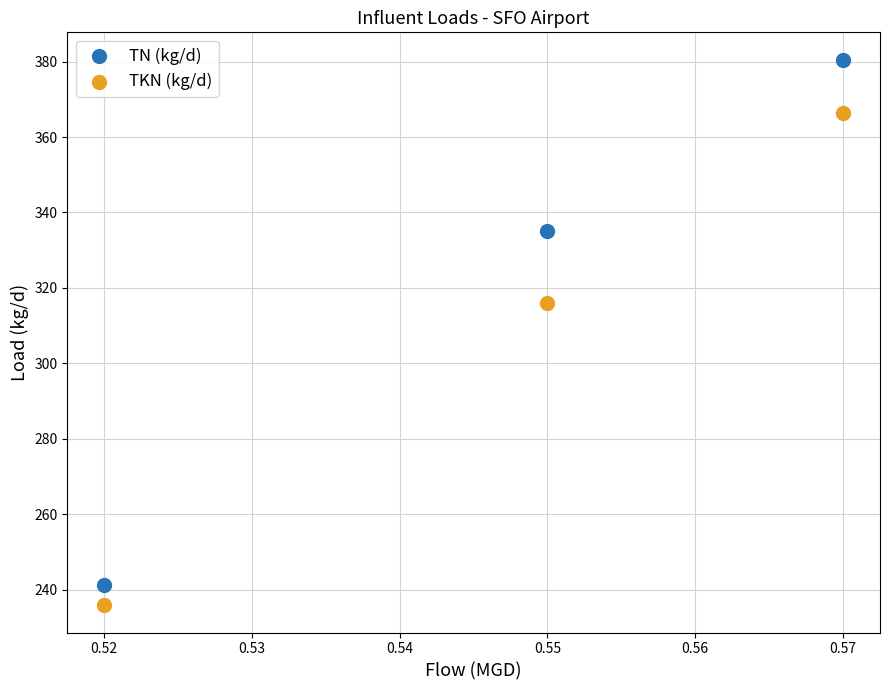

What are all the series names shown in the legend?

TN (kg/d), TKN (kg/d)